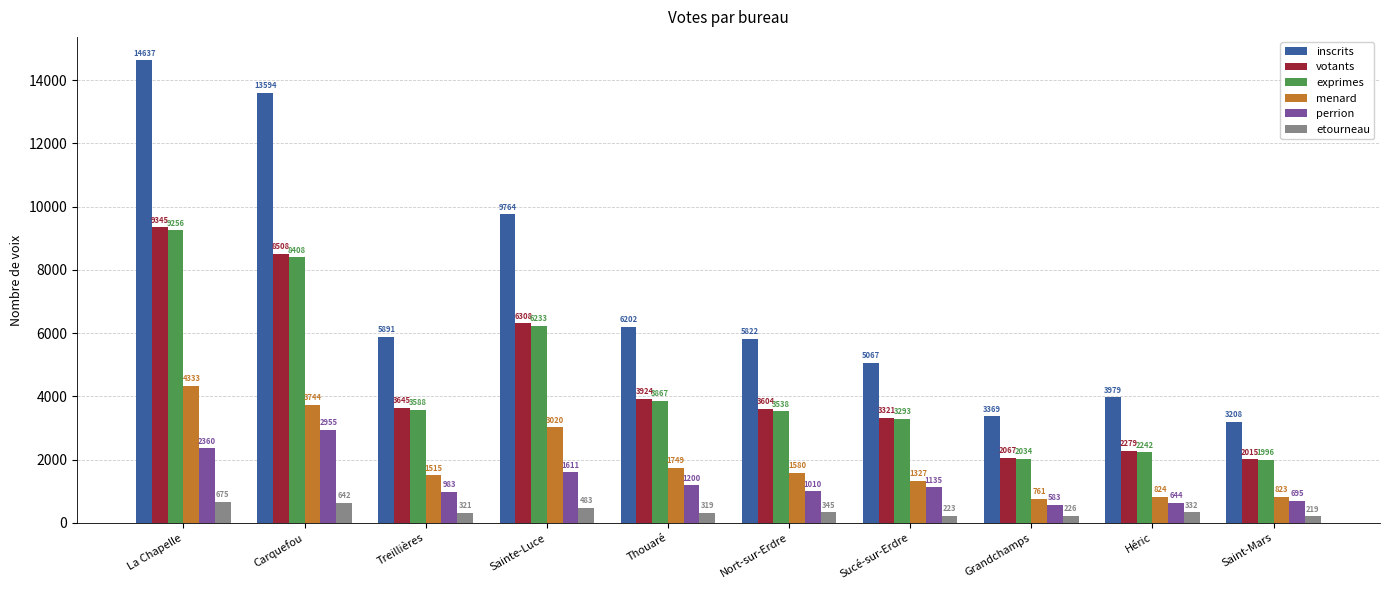

Is it true that votants equals 4970 at Sucé-sur-Erdre?

False